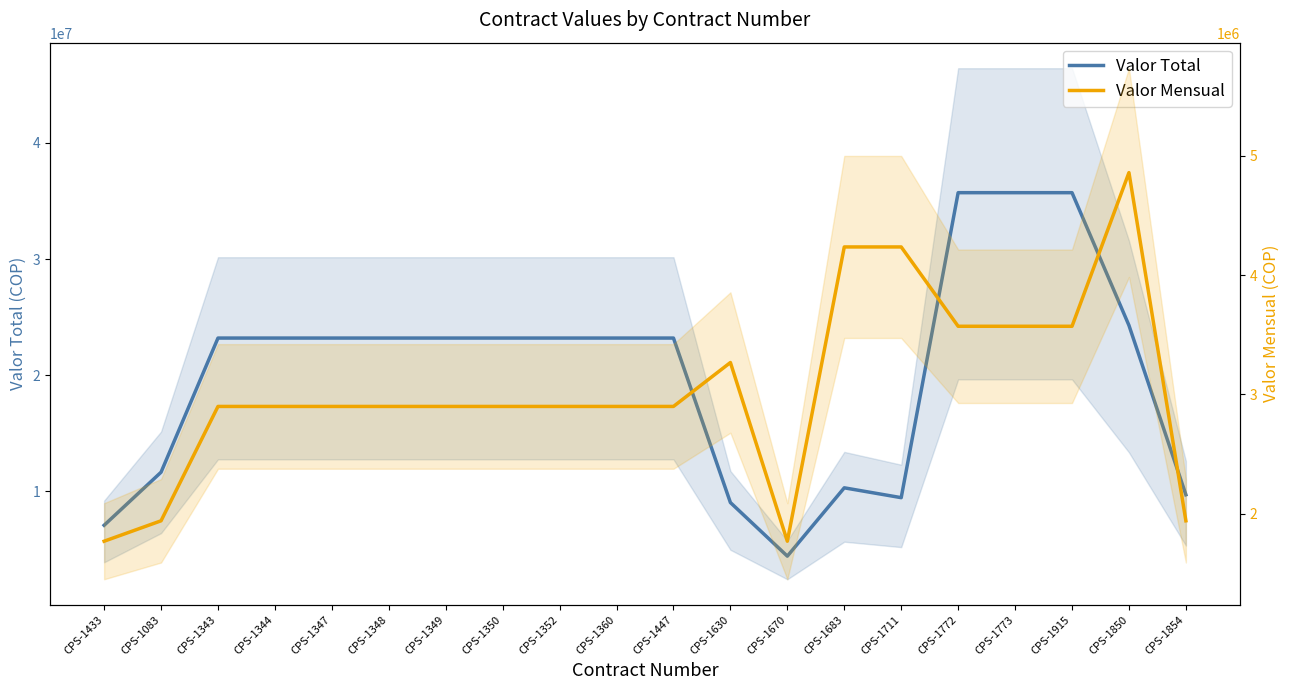

At which category is the sum across all series the highest?

CPS-1772